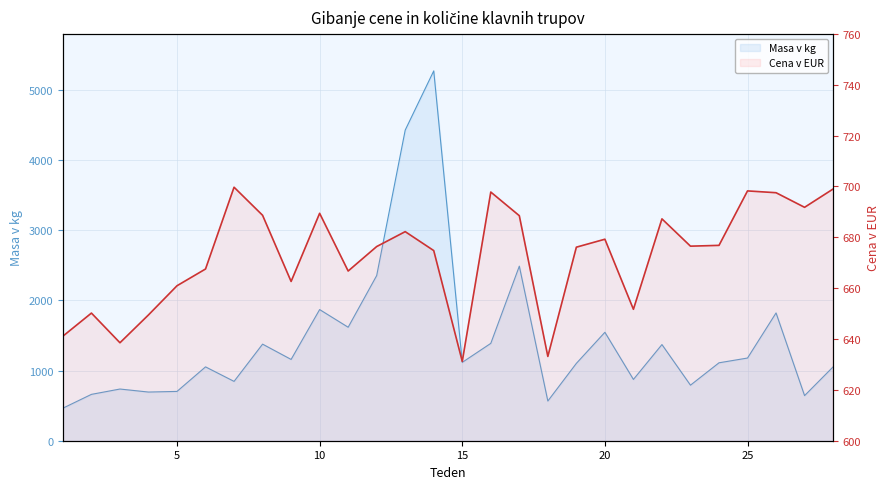

How many categories are shown in the chart?

28